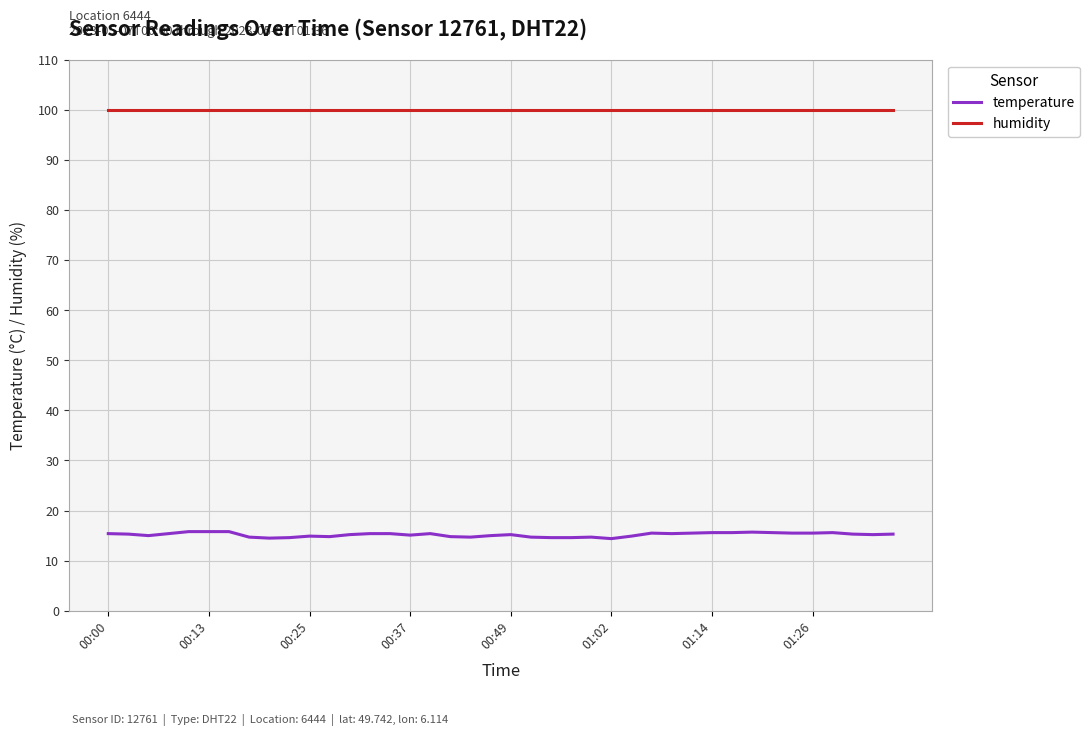

What is the minimum value shown in the chart?

14.4